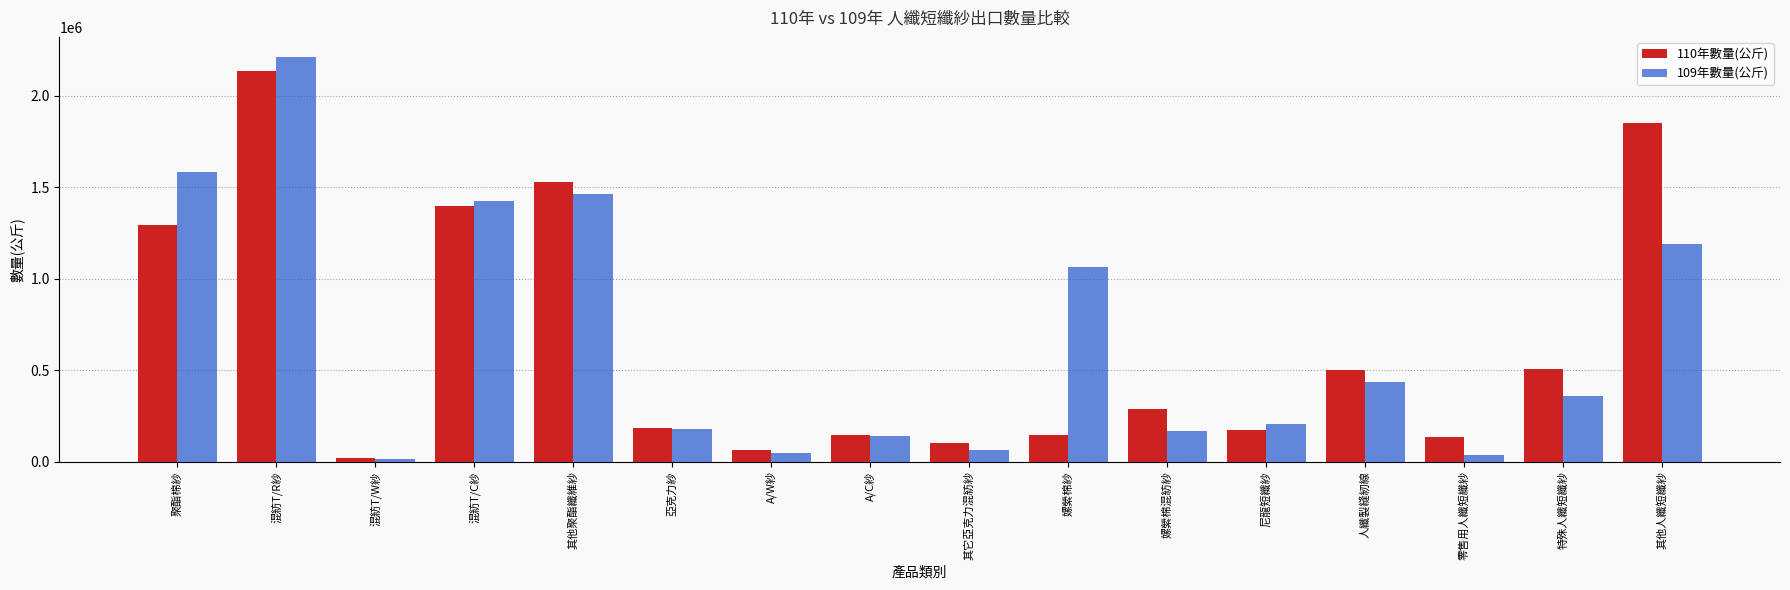

At how many categories does at least one series exceed 1454972?

4